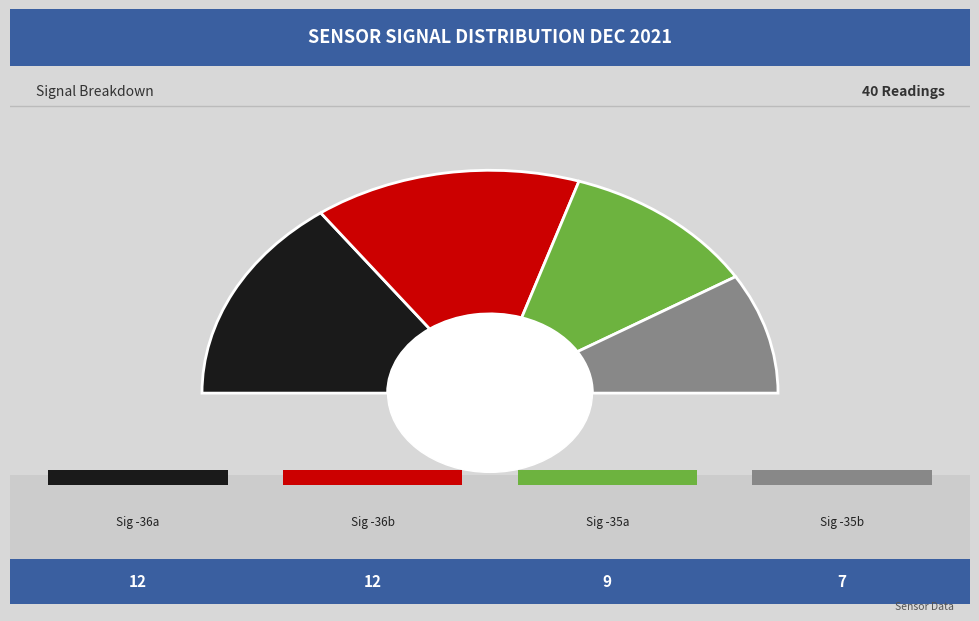

Is there any slice that represents more than half of the pie?

No